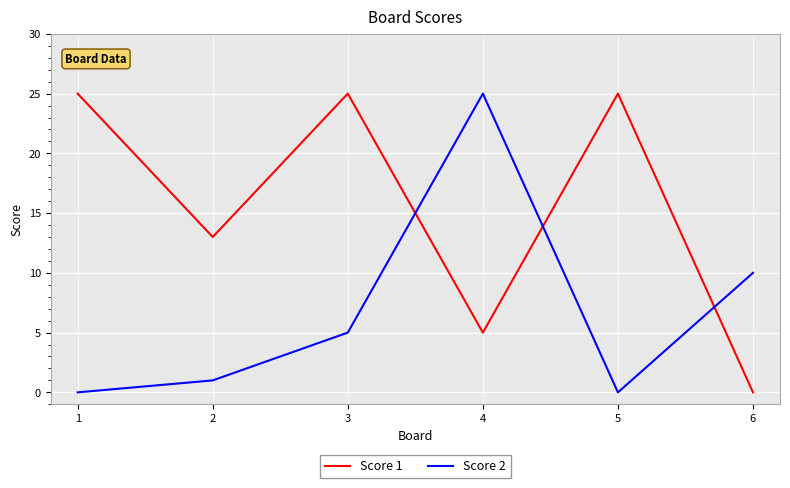

What is the average value of the Score 2 series?

7